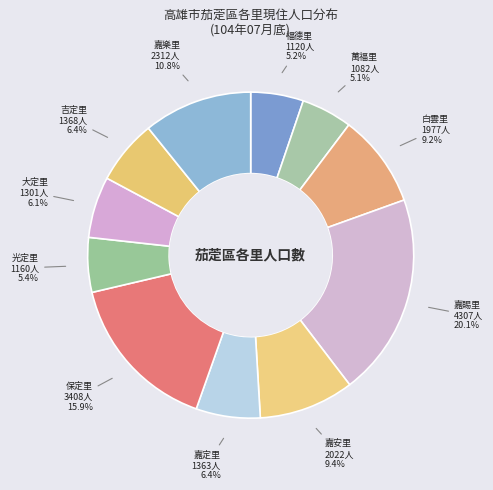

To the nearest percent, what is the combined percentage of 嘉樂里 and 萬福里?

16%